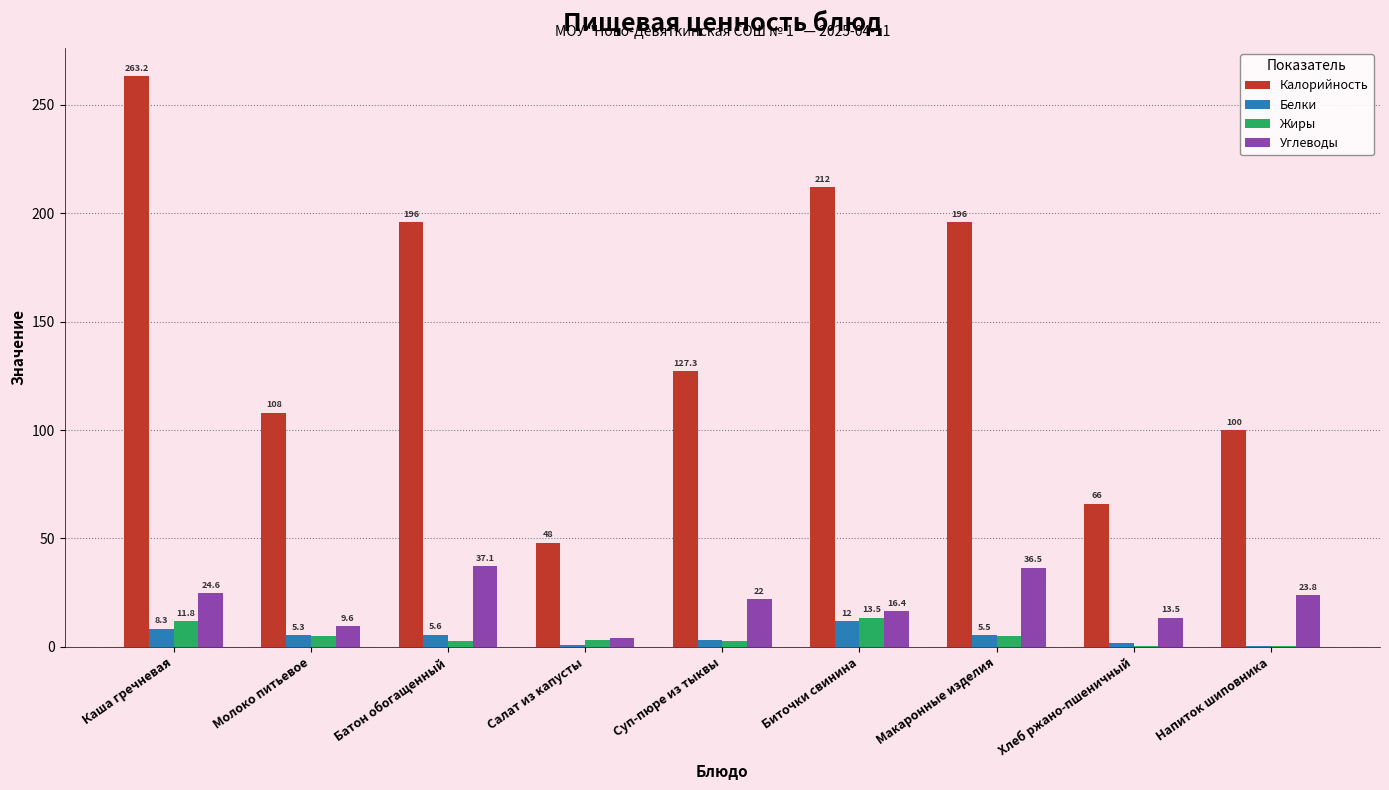

Which category has the highest value in the Белки series?

Биточки свинина